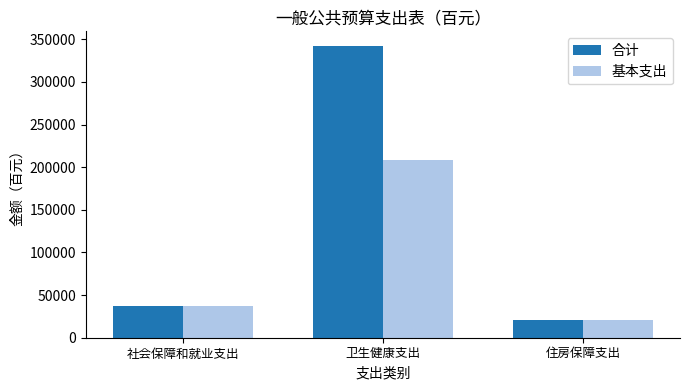

How many bars are there in each group?

2